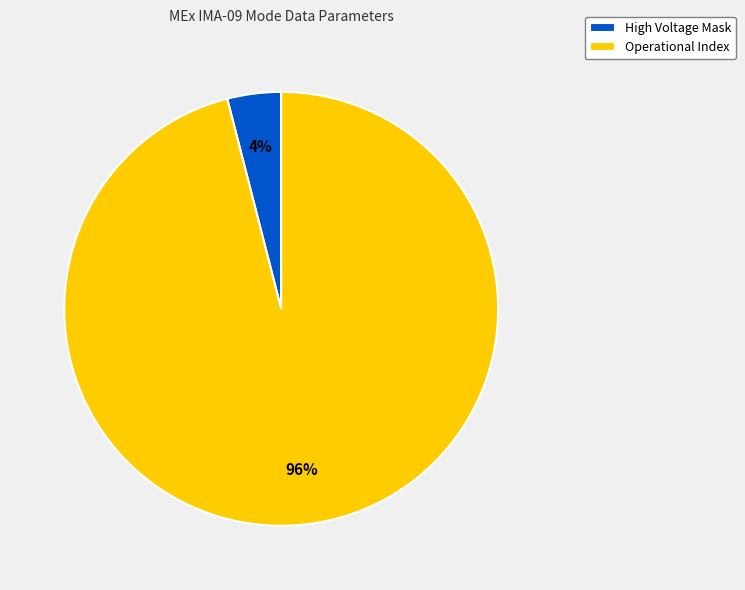

Rank the categories by value from lowest to highest.

High Voltage Mask, Operational Index